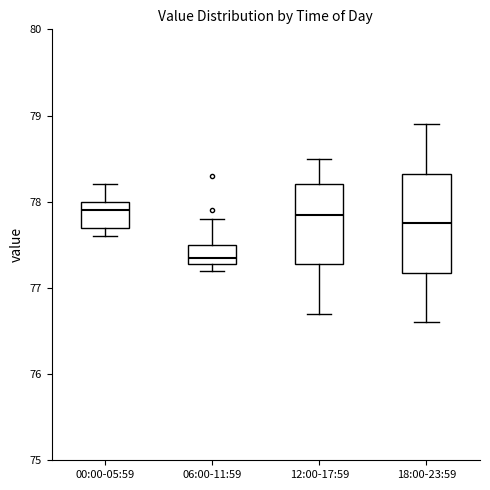

Which box has the lowest median line?

06:00-11:59